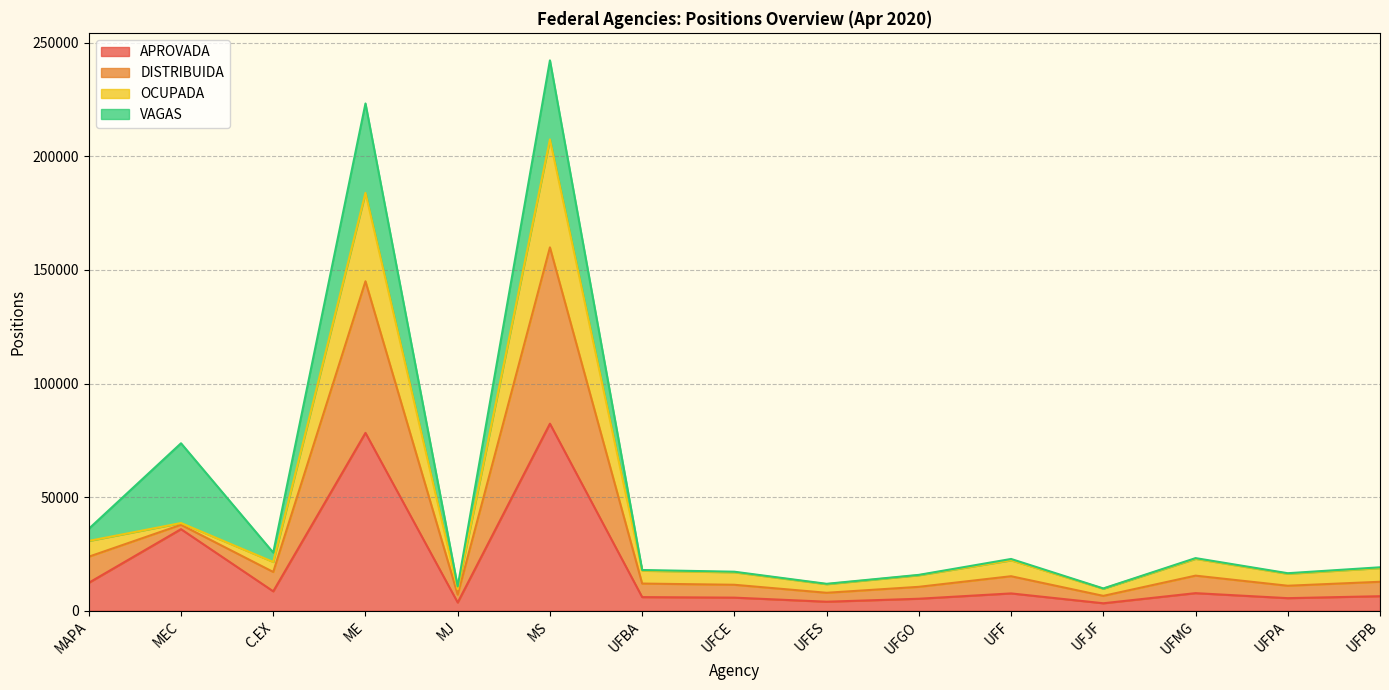

Which has a higher value, UFF or UFBA?

UFF